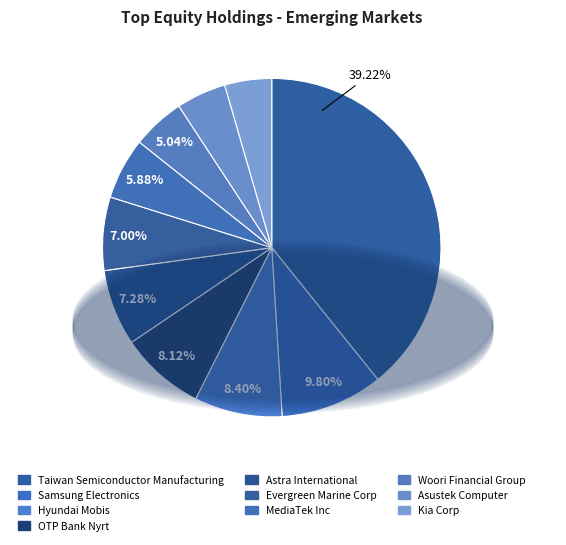

Which slice is the smallest?

Kia Corp